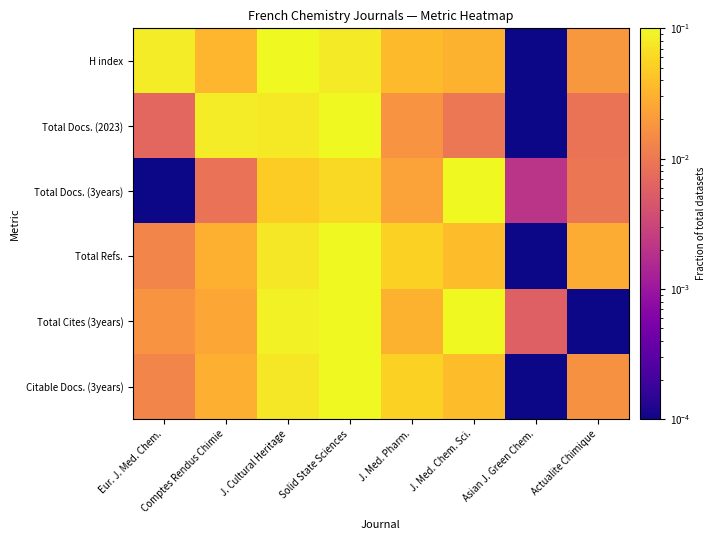

At which category does the chart reach its minimum across all series?

Asian J. Green Chem.